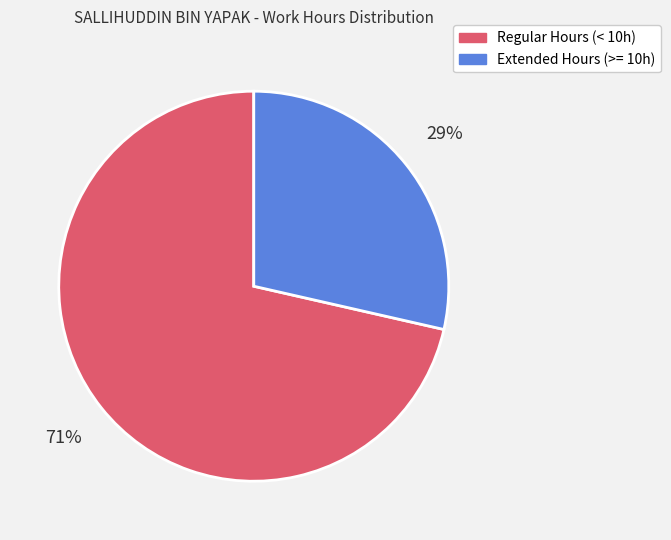

Does any single category account for the majority?

Yes